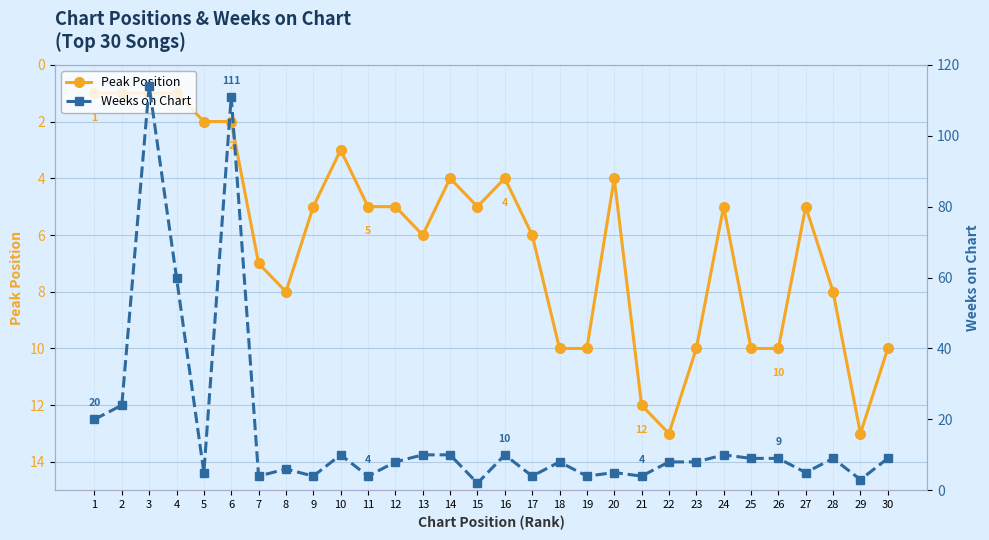

What is the difference between the Peak Position values at 10 and 19?

7